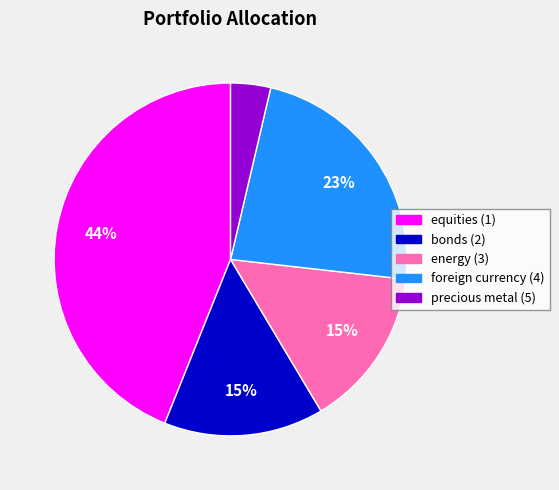

Do foreign currency (4) and bonds (2) together represent more than half of the pie?

No